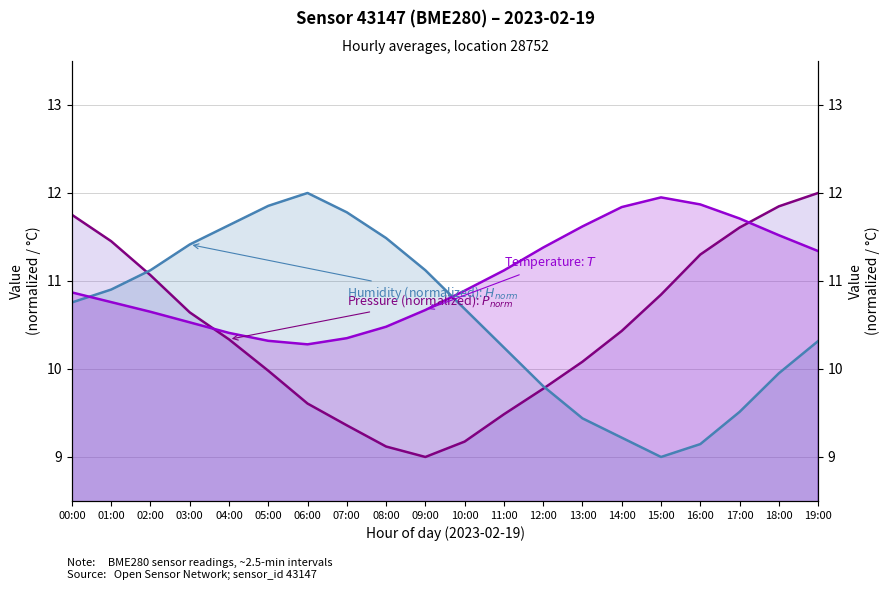

Reading left to right, extract all data points from this chart.

pressure: 11.8	11.5	11.1	10.6	10.3	10.0	9.6	9.4	9.1	9.0	9.2	9.5	9.8	10.1	10.4	10.8	11.3	11.6	11.8	12.0
temperature: 10.9	10.8	10.7	10.5	10.4	10.3	10.3	10.3	10.5	10.7	10.9	11.1	11.4	11.6	11.8	11.9	11.9	11.7	11.5	11.3
humidity: 10.8	10.9	11.1	11.4	11.6	11.9	12.0	11.8	11.5	11.1	10.7	10.2	9.8	9.4	9.2	9.0	9.1	9.5	10.0	10.3